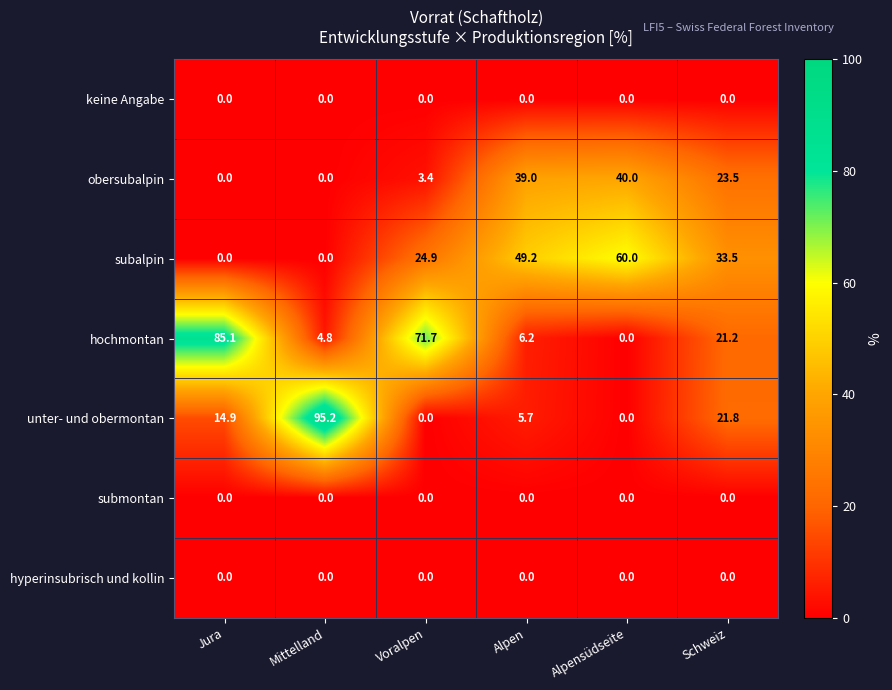

What is the average value of the hochmontan series?

31.5